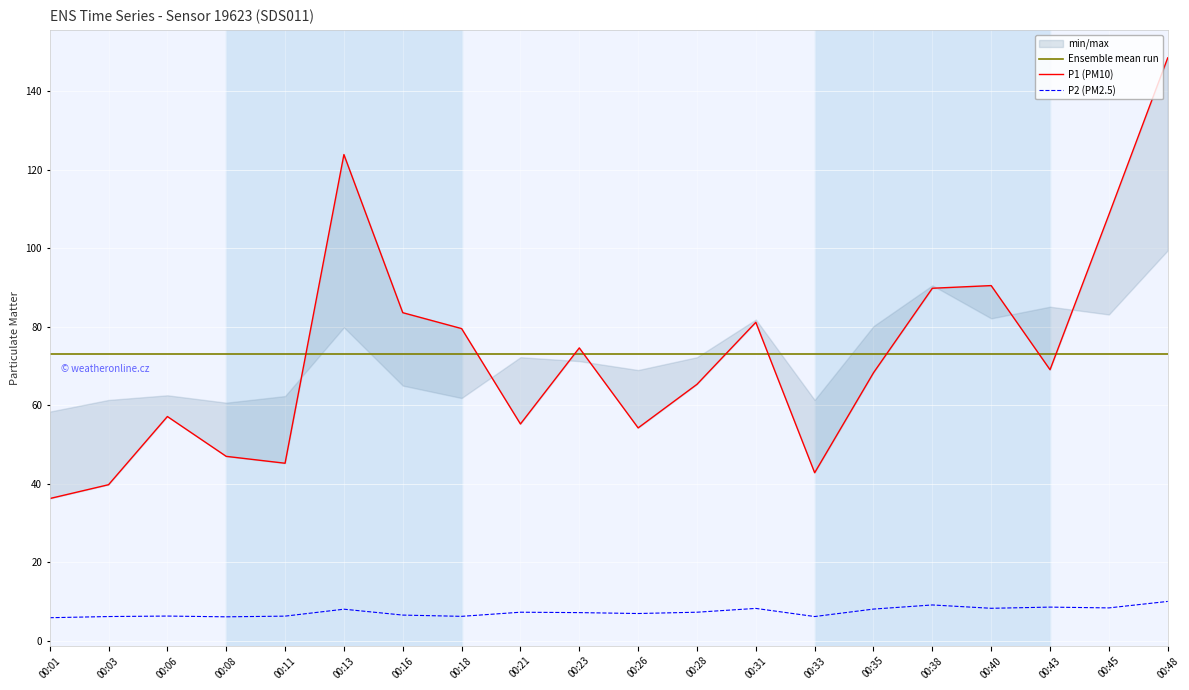

Is it true that P1 (PM10) equals 20.0 at 00:08?

False